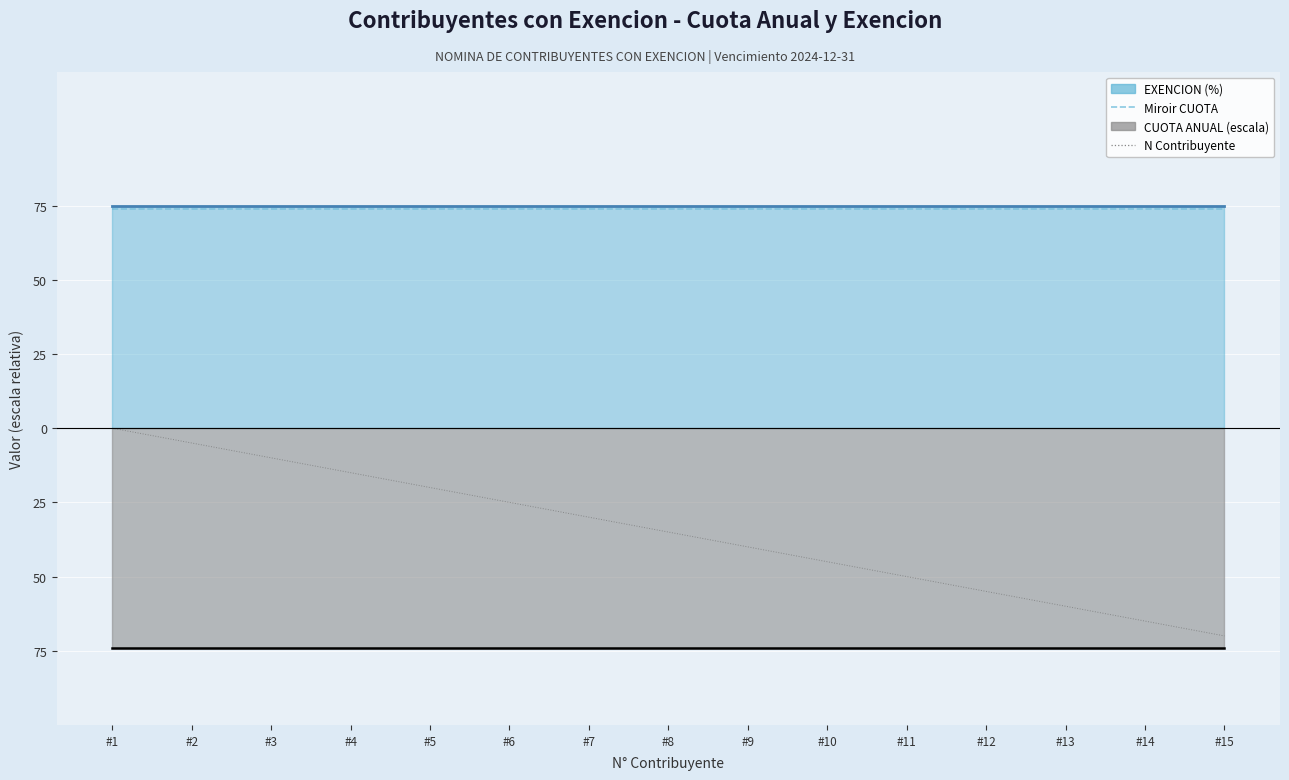

Between #4 and #9, which series saw the biggest shift?

N Contribuyente